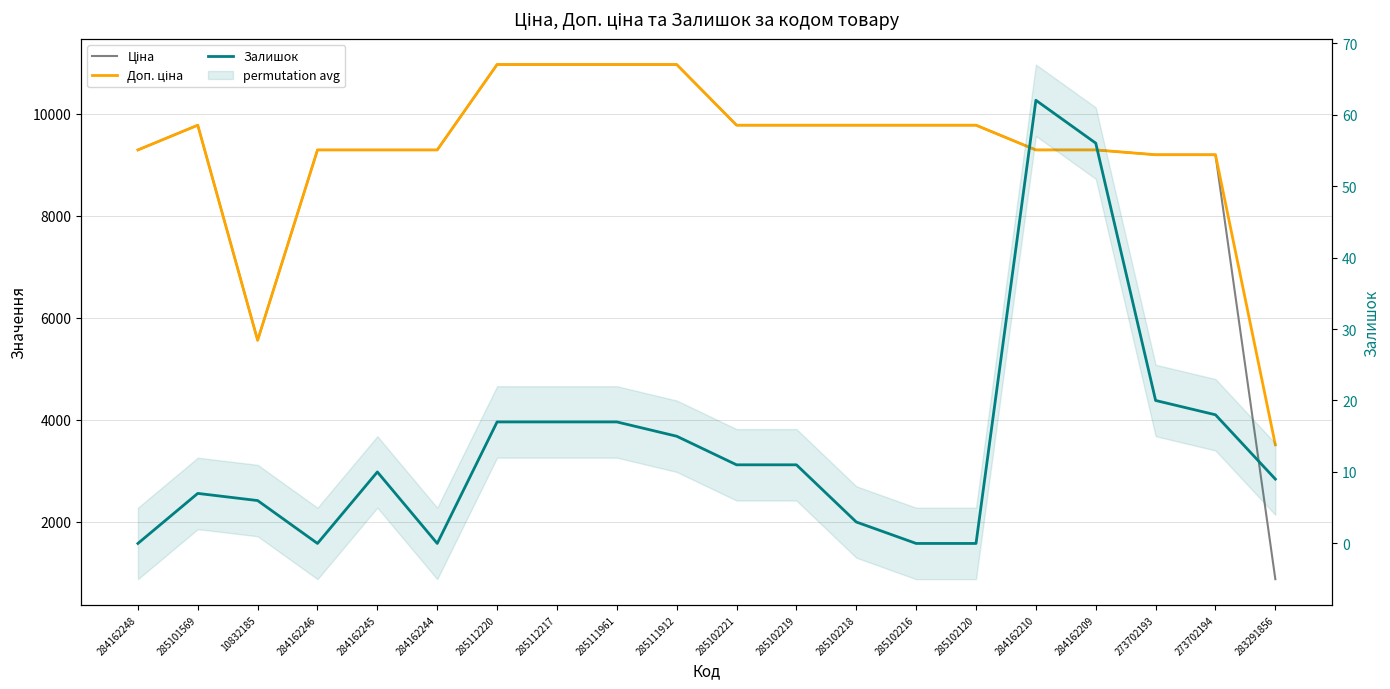

Rank the series by their maximum value, from highest to lowest.

Ціна, Доп. ціна, Залишок